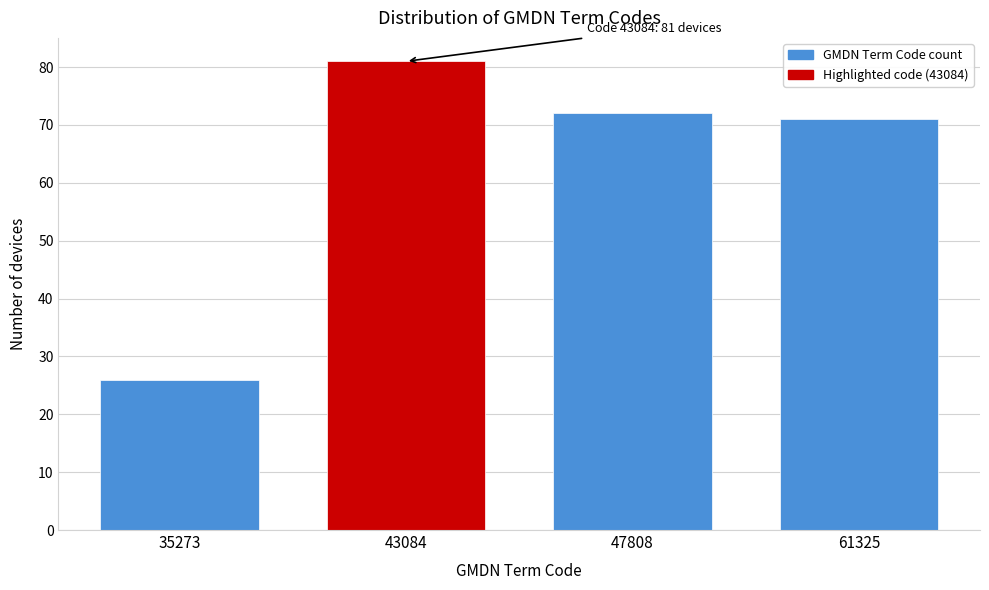

Reading left to right, what are all the values shown in this chart?

26	81	72	71